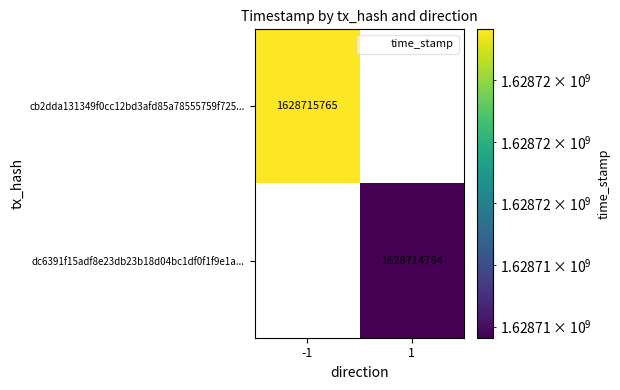

How many series are shown in this chart?

2